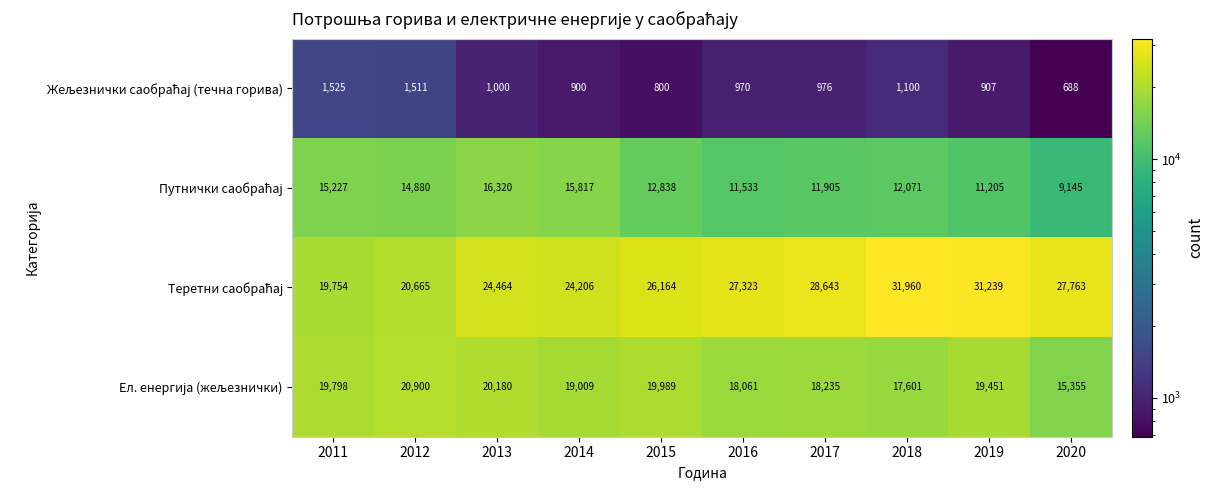

What is the maximum value shown in the chart?

31960